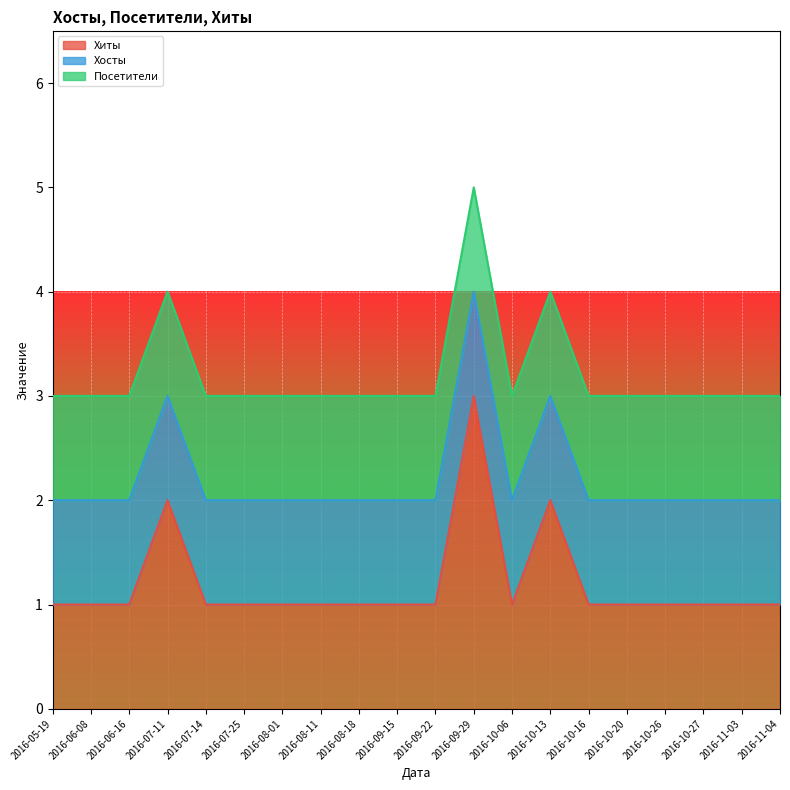

What is the value of the Посетители point at the 19th from the left?

1